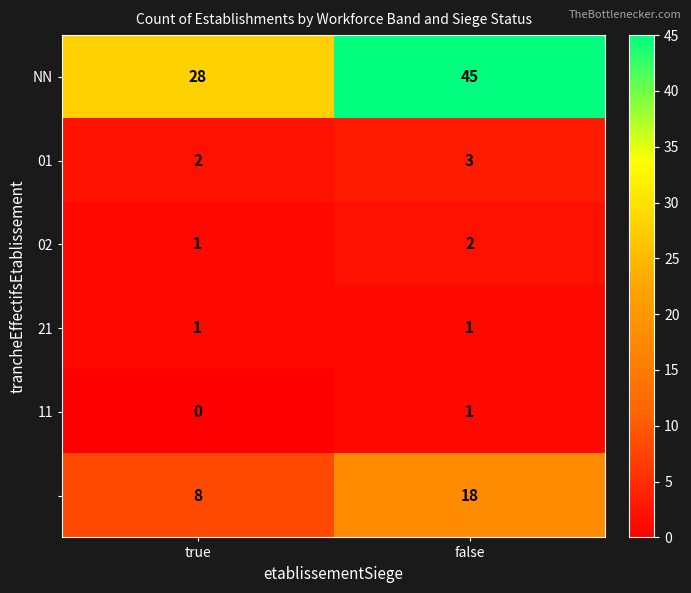

What is the greatest value displayed?

45